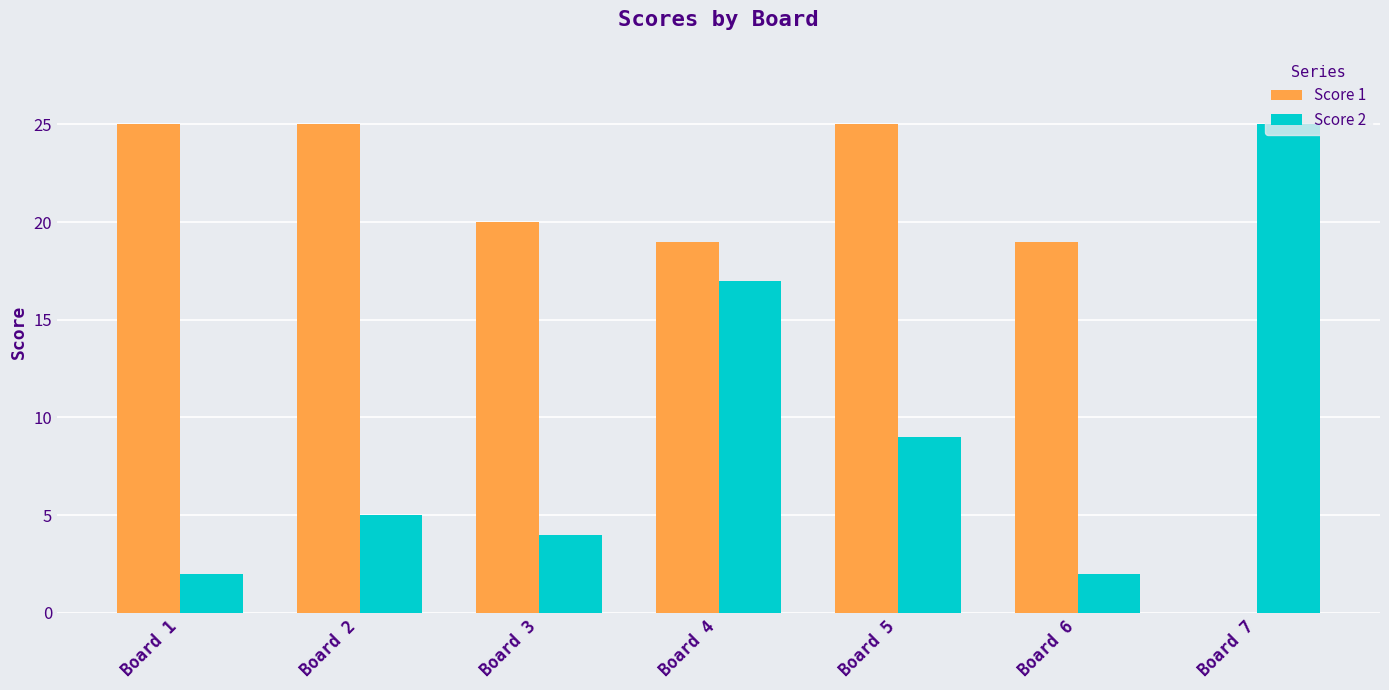

True or false: Score 2 has a value of 4 at Board 3.

True